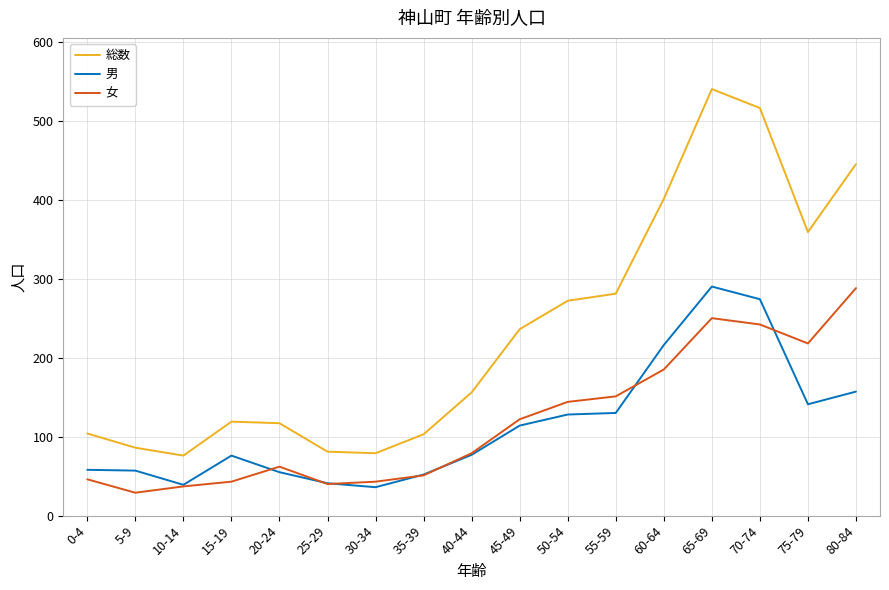

The 男 series shows 64 at 55-59. True or false?

False